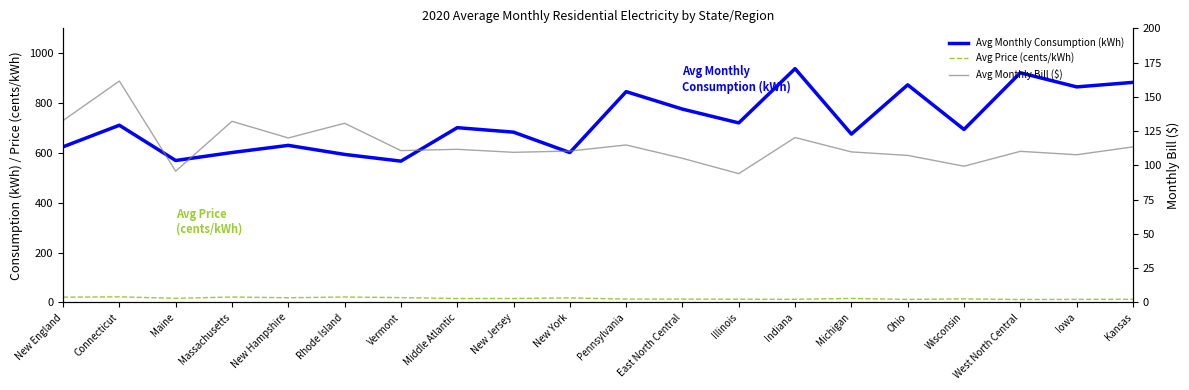

Where is the first local maximum for Avg Monthly Bill ($)?

Connecticut